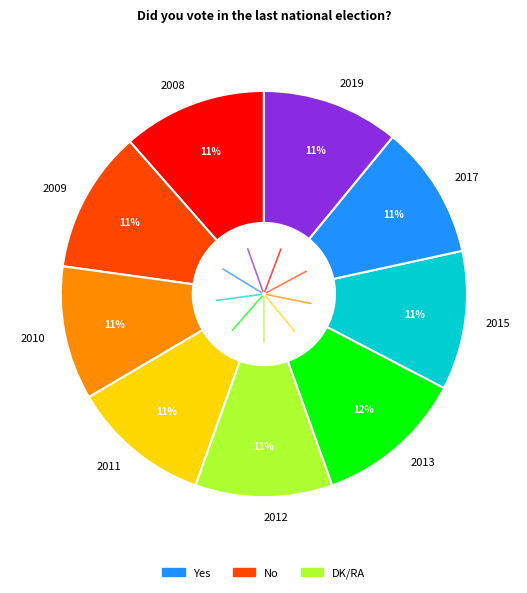

Combined, do 2012 and 2019 account for over 50%?

No